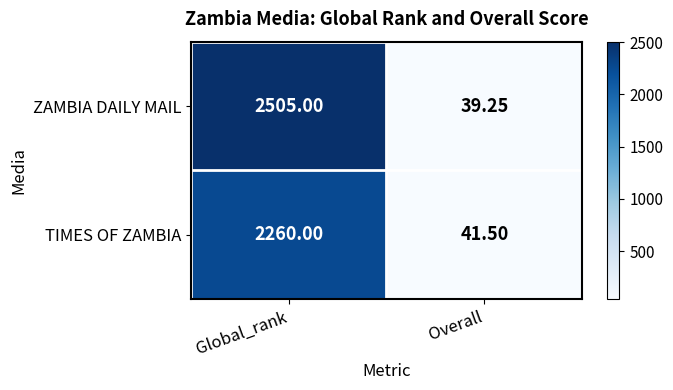

At which category does the chart reach its minimum across all series?

Overall